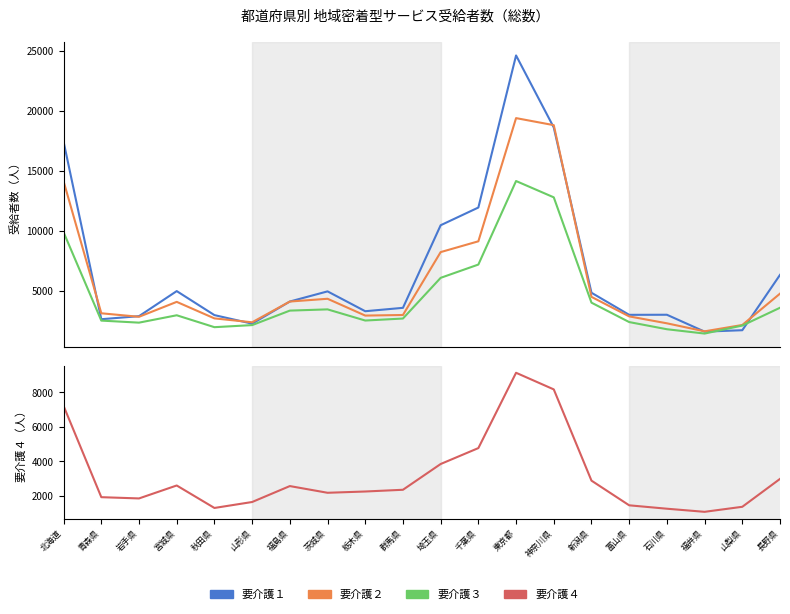

How many lines are shown in the chart?

4